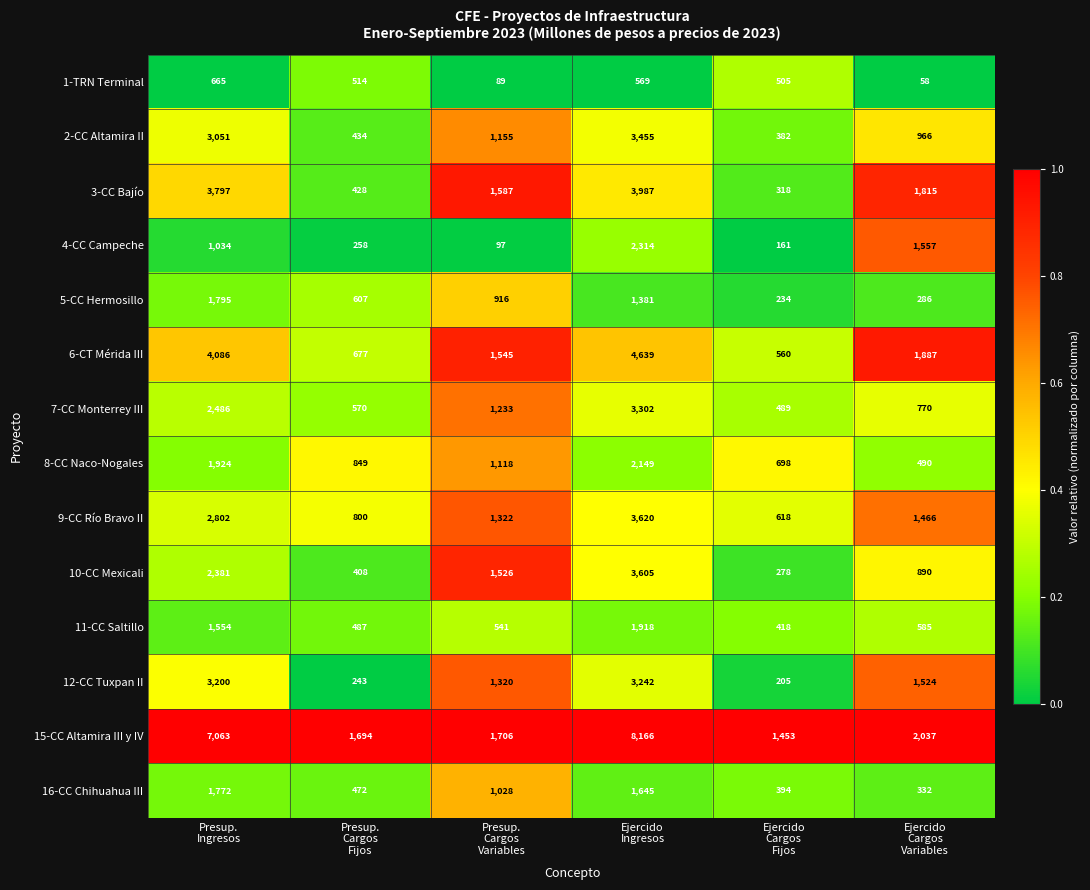

List the series in order of their peak value, lowest first.

1-TRN Terminal, 16-CC Chihuahua III, 5-CC Hermosillo, 11-CC Saltillo, 8-CC Naco-Nogales, 4-CC Campeche, 12-CC Tuxpan II, 7-CC Monterrey III, 2-CC Altamira II, 10-CC Mexicali, 9-CC Río Bravo II, 3-CC Bajío, 6-CT Mérida III, 15-CC Altamira III y IV